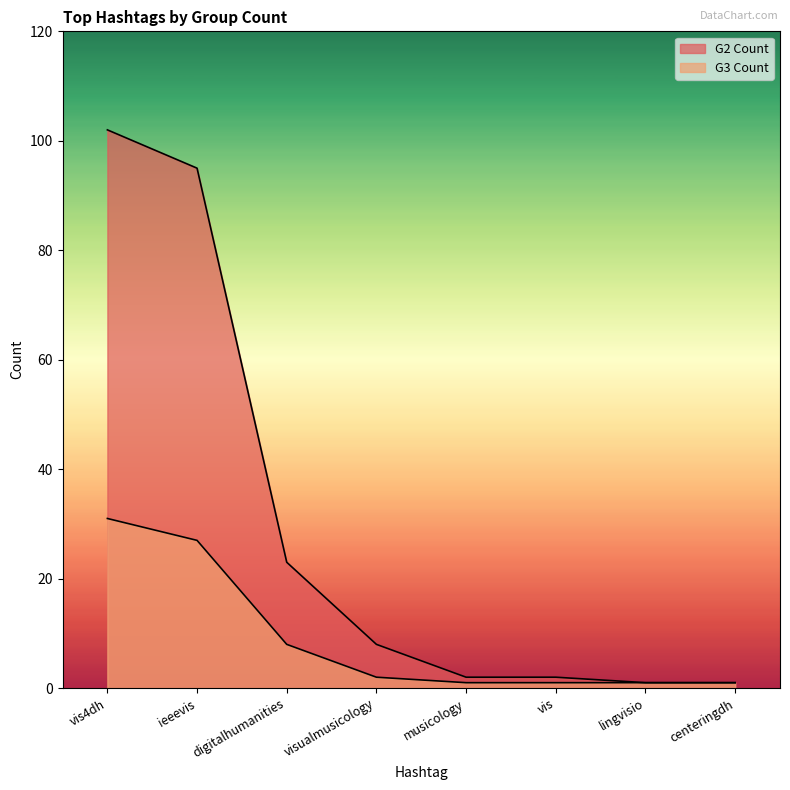

At which category does the chart reach its peak across all series?

vis4dh